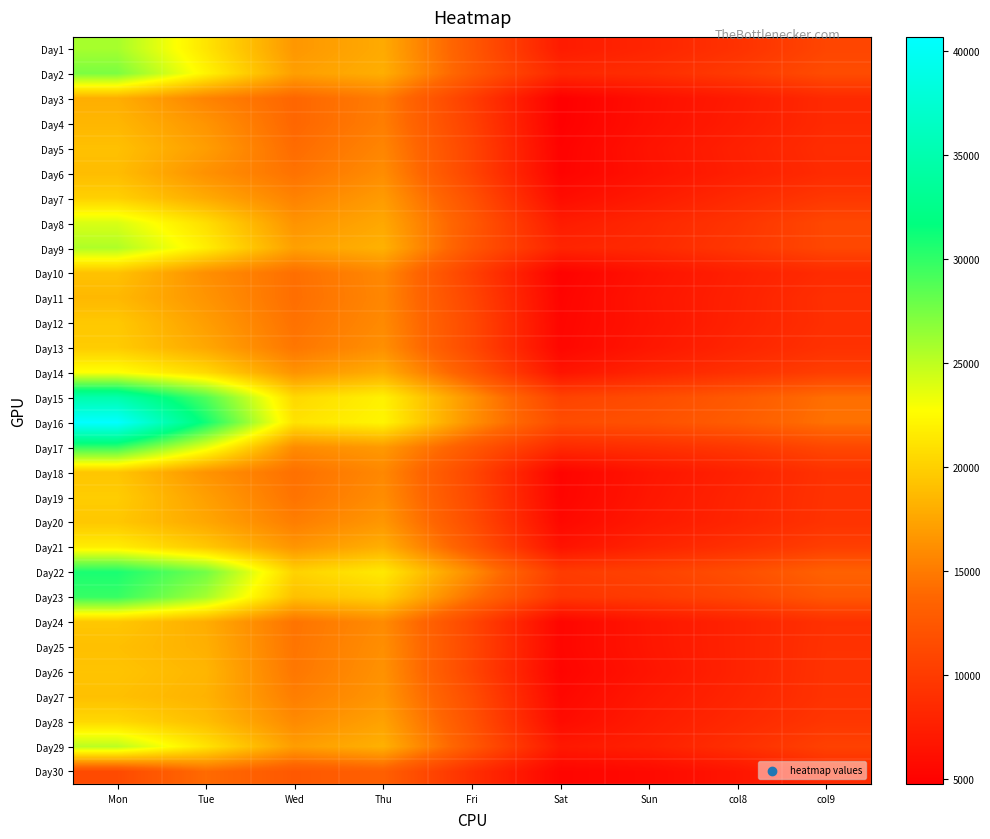

Between Mon and Fri, which is larger?

Mon